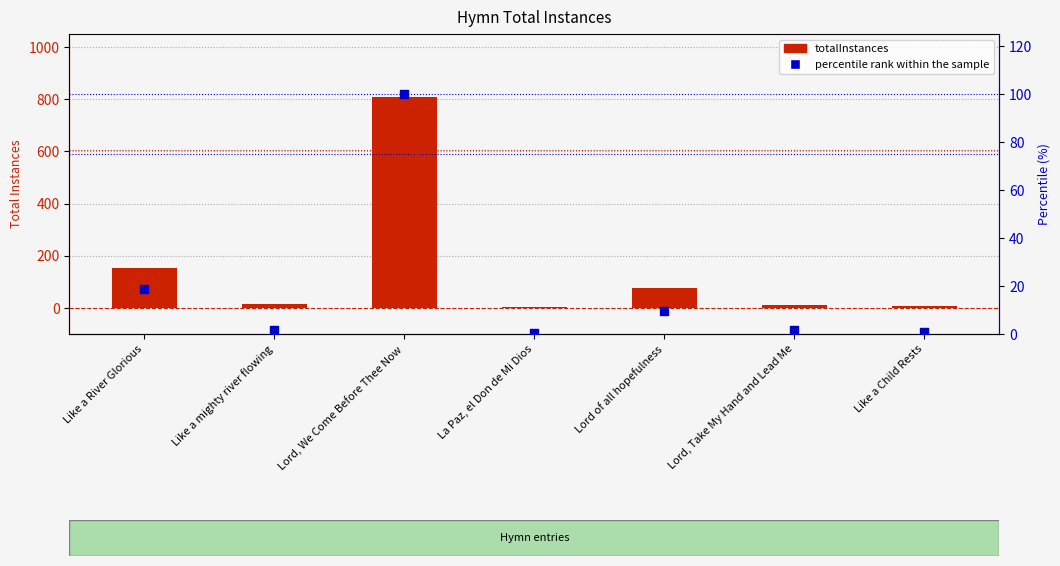

At how many categories does at least one series exceed 661?

1